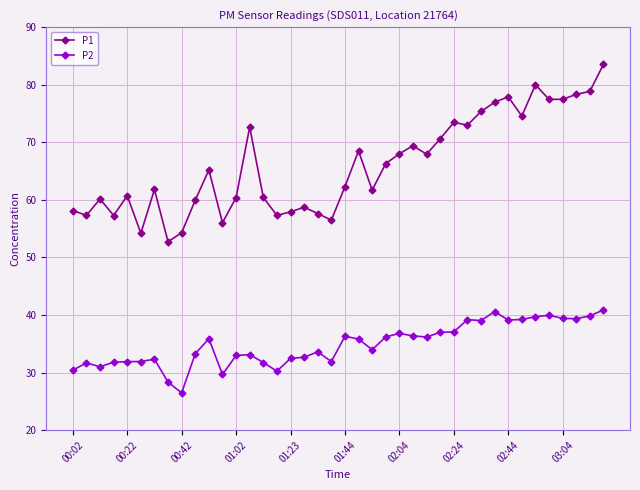

True or false: P1 and P2 intersect in this chart.

False